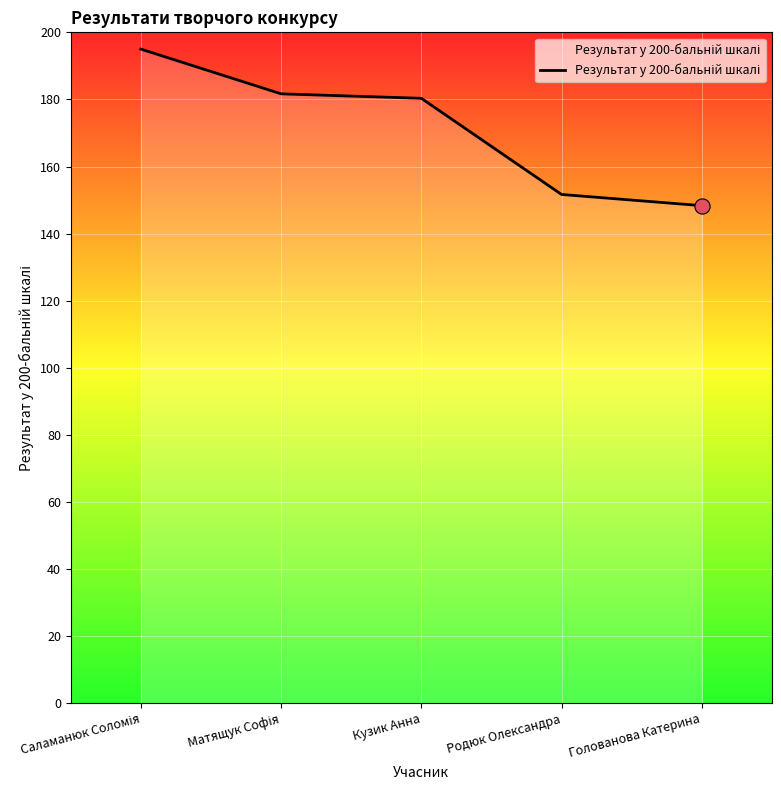

What is the ratio of the value at Родюк Олександра to the value at Кузик Анна?

0.8